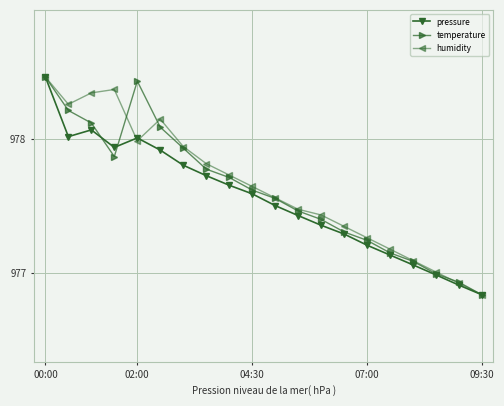

True or false: temperature has more than 1 points higher than both neighbors.

False